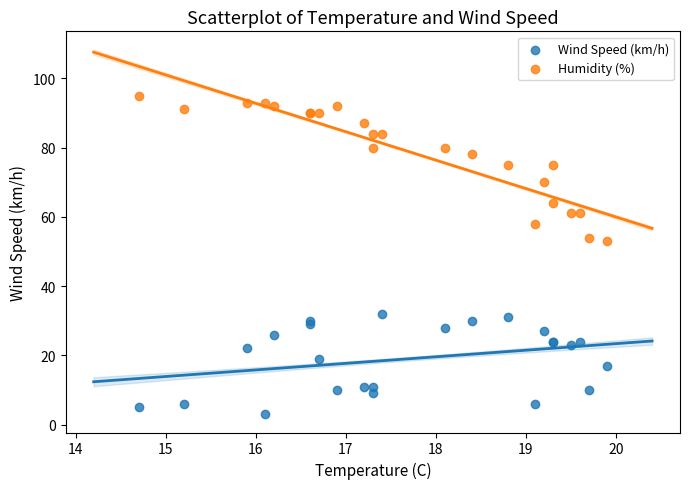

What are all the series names shown in the legend?

Wind Speed (km/h), Humidity (%)